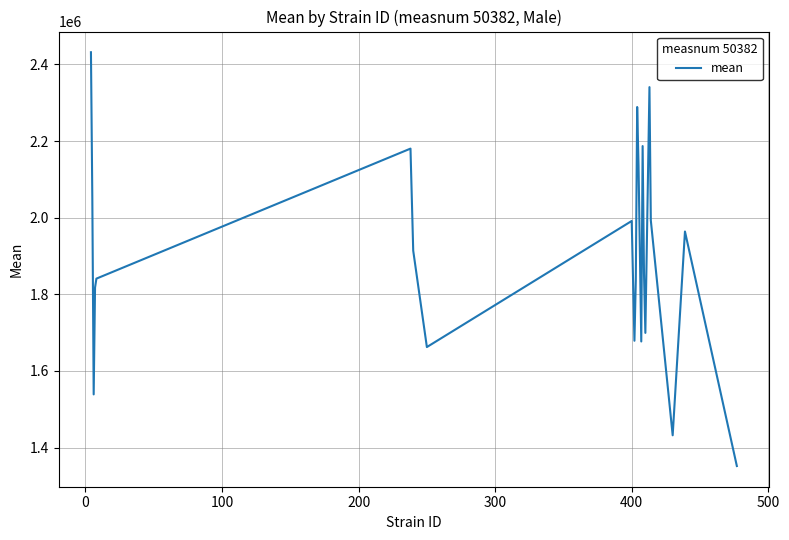

What is the difference between the maximum and minimum values?

1080191.5